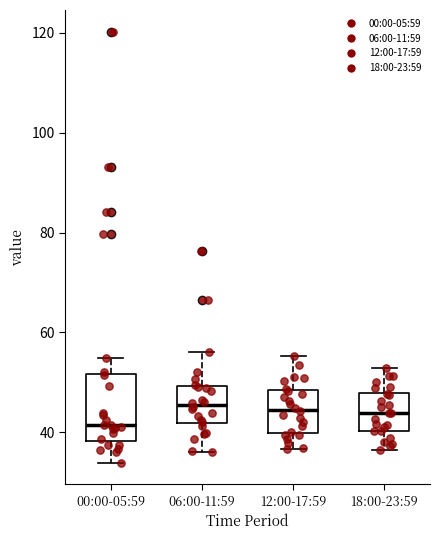

Which box is the tallest, from its lower edge to its upper edge?

00:00-05:59